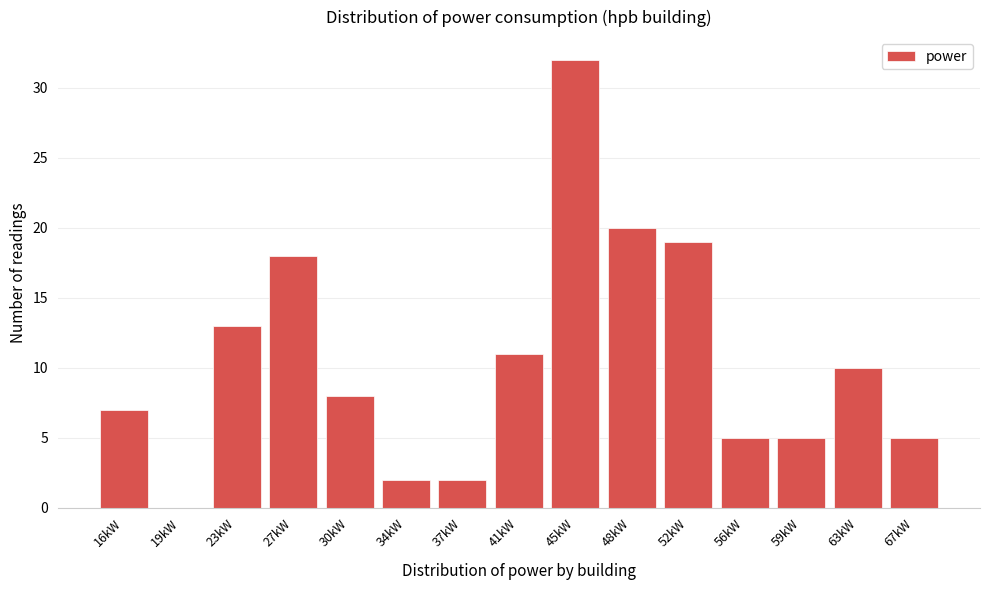

Reading left to right, what are all the values shown in this chart?

16kW=7	19kW=0	23kW=13	27kW=18	30kW=8	34kW=2	37kW=2	41kW=11	45kW=32	48kW=20	52kW=19	56kW=5	59kW=5	63kW=10	67kW=5